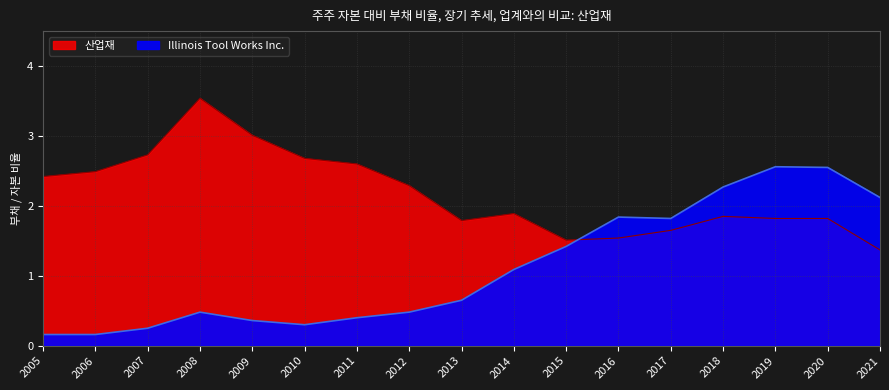

The Illinois Tool Works Inc. series shows 0.2 at 2005. True or false?

True